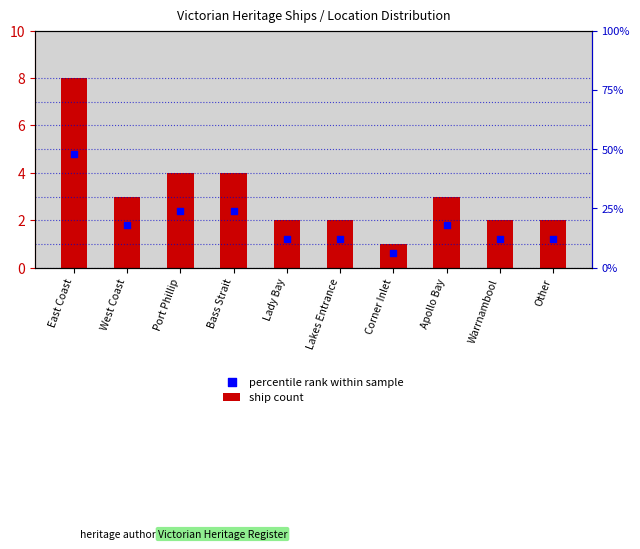

At how many categories does at least one series exceed 7?

1